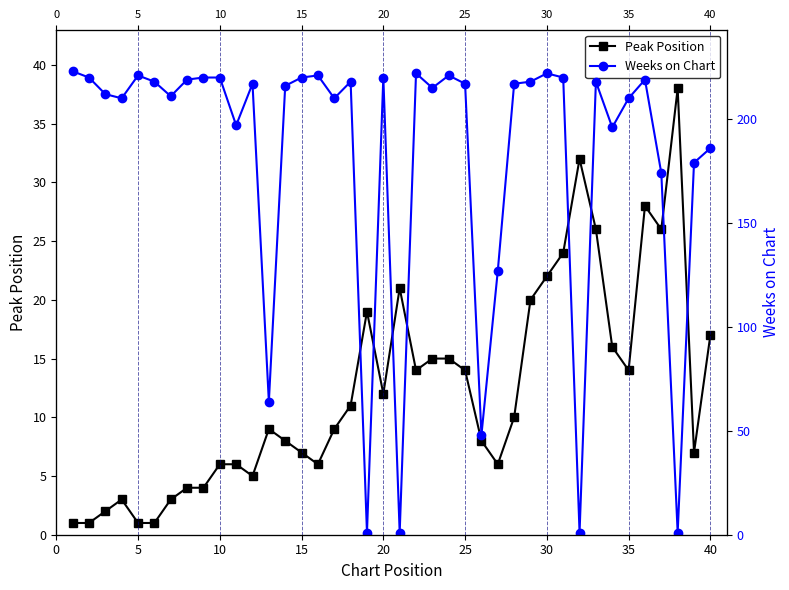

Is the value of Weeks on Chart at 27 greater than the value of Peak Position at 25?

Yes